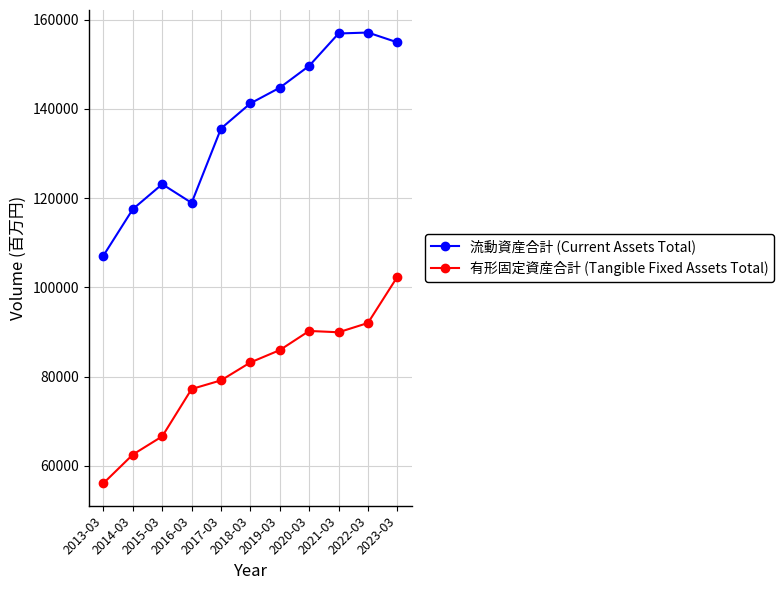

What is the difference between the second highest and minimum values in the 流動資産合計 (Current Assets Total) series?

49774